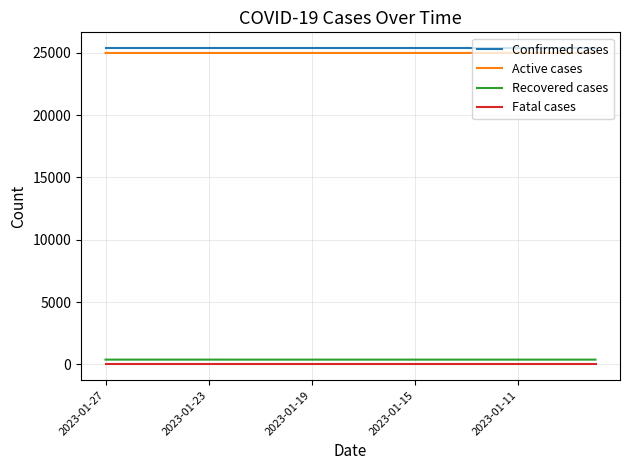

True or false: Fatal cases and Confirmed cases intersect in this chart.

False